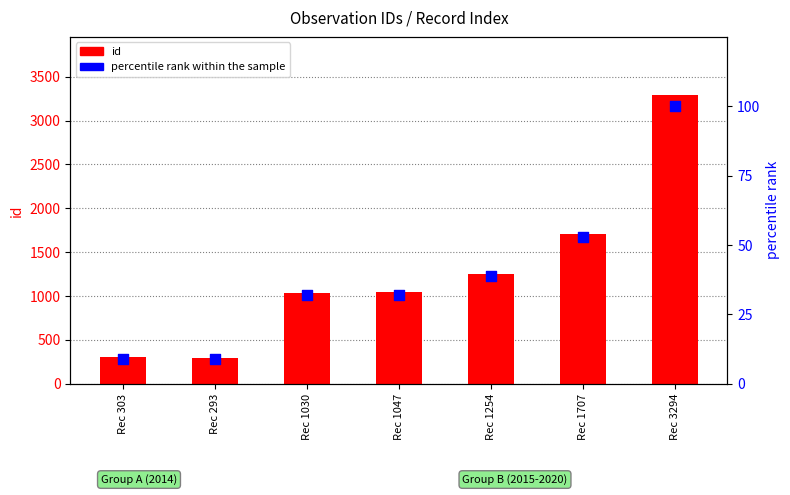

Is the value of percentile rank within the sample at Rec 1707 greater than the value of id at Rec 303?

No